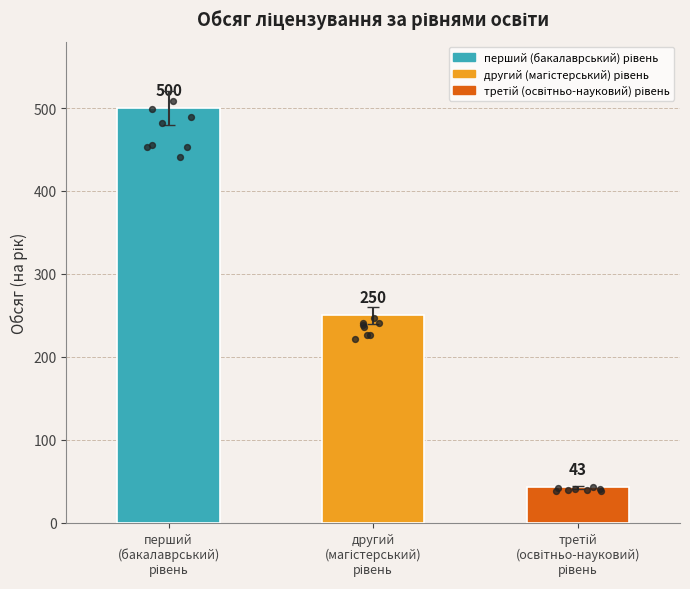

What is the change in value from перший
(бакалаврський)
рівень to третій
(освітньо-науковий)
рівень?

-457